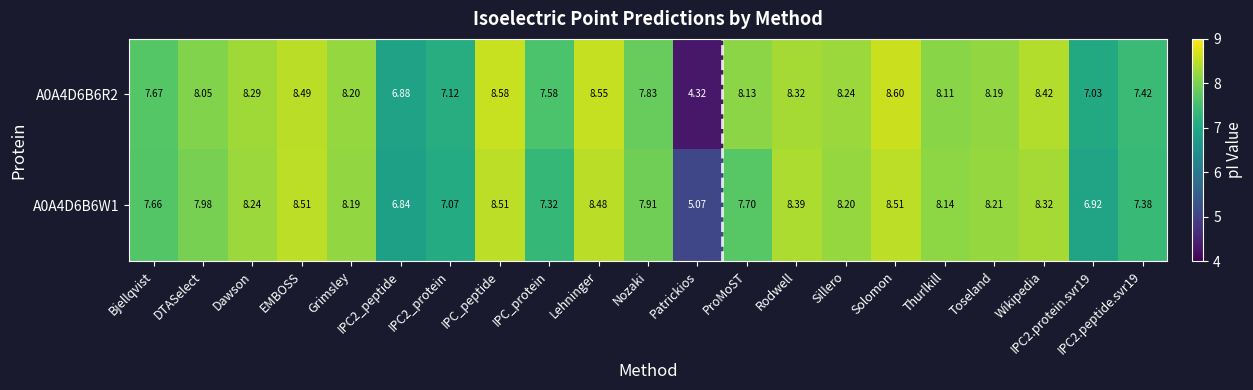

At which category is the sum across all series the highest?

Solomon